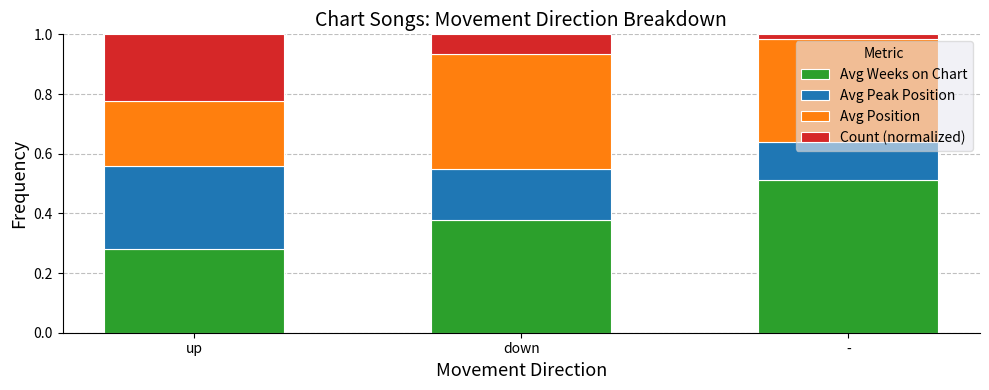

List the labels in order of Avg Weeks on Chart value, smallest first.

up, down, -